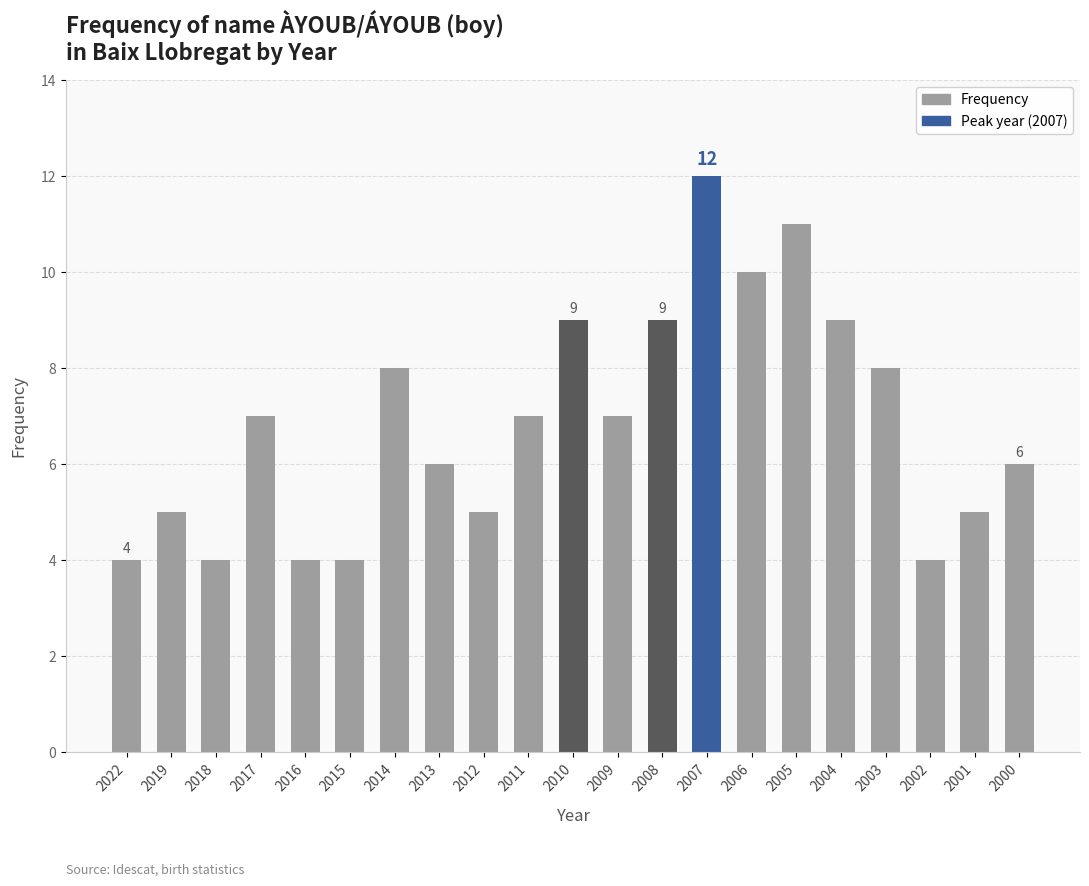

True or false: the data shows 8 at 2003.

True